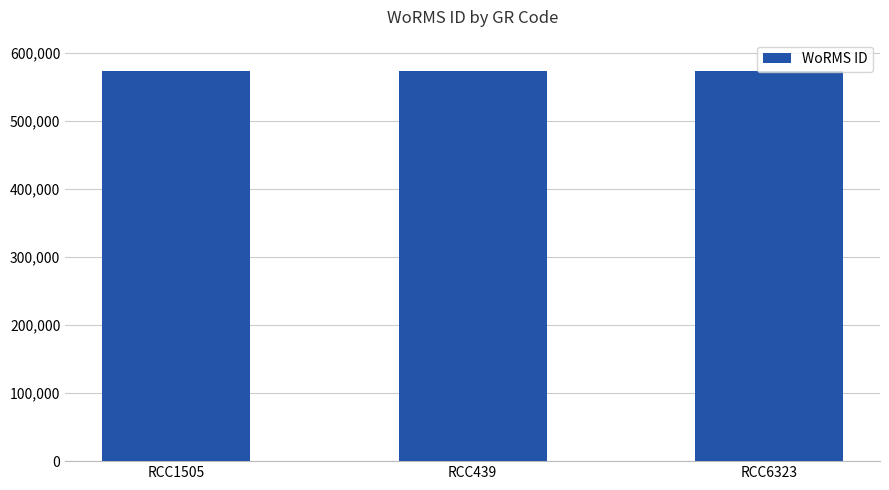

What is the difference between the values at RCC439 and RCC6323?

1